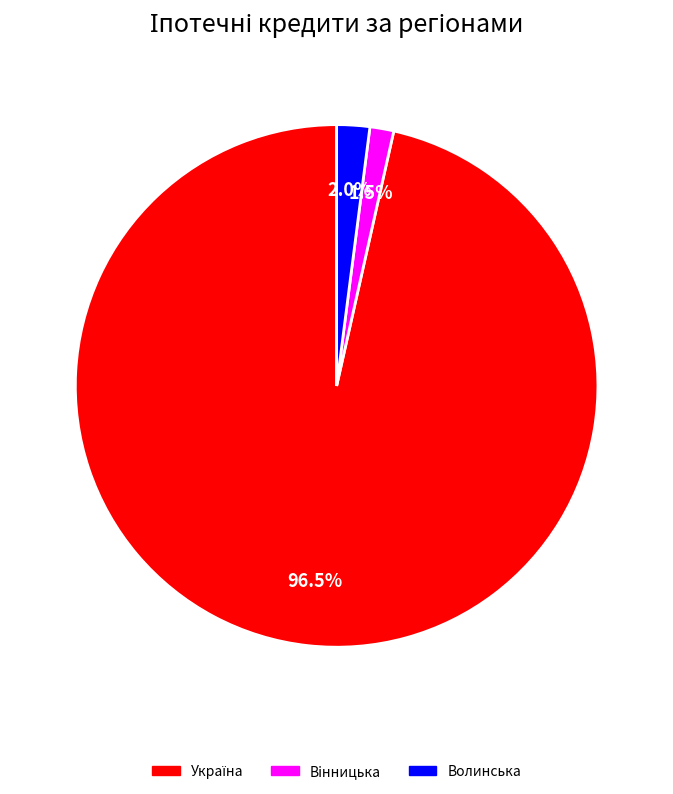

What portion of the pie excludes Волинська?

98.0%